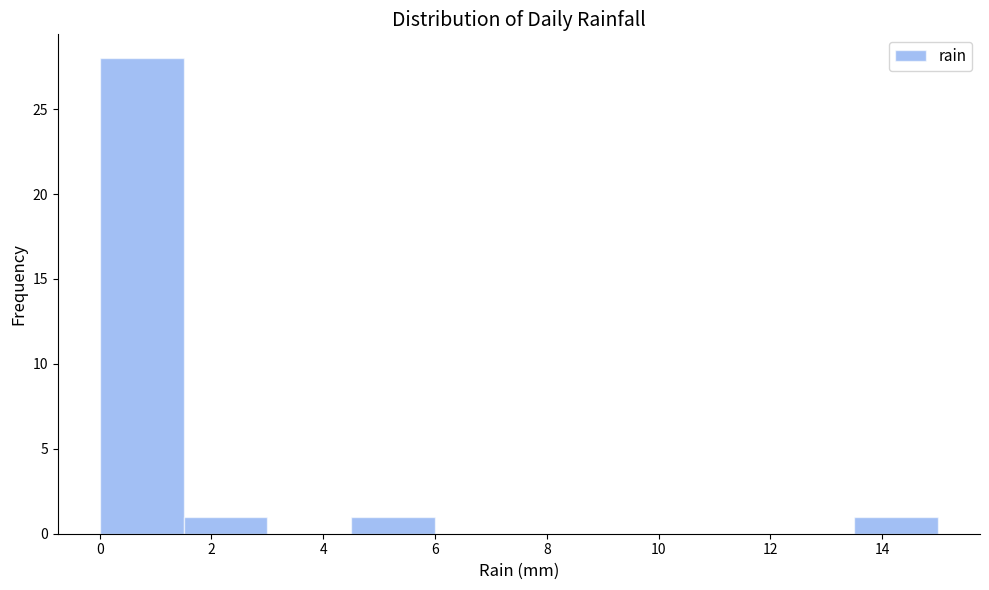

Over which range of the x-axis is the bar tallest?

0.0 to 1.5